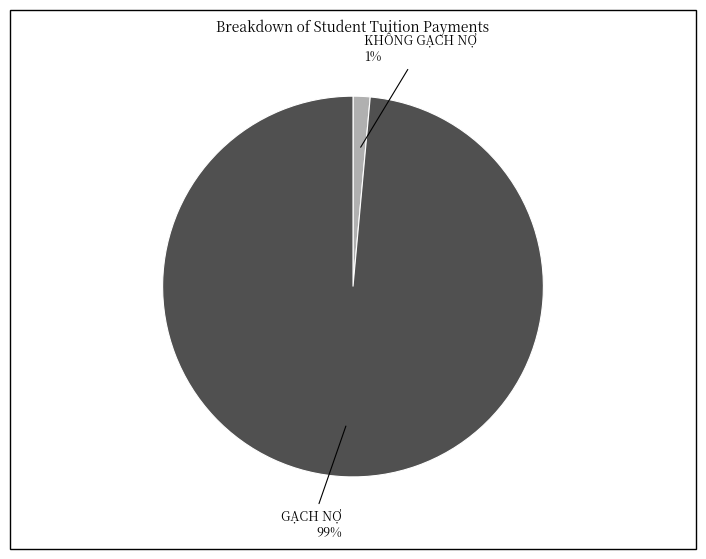

Between KHÔNG GẠCH NỢ and GẠCH NỢ, which is larger?

GẠCH NỢ